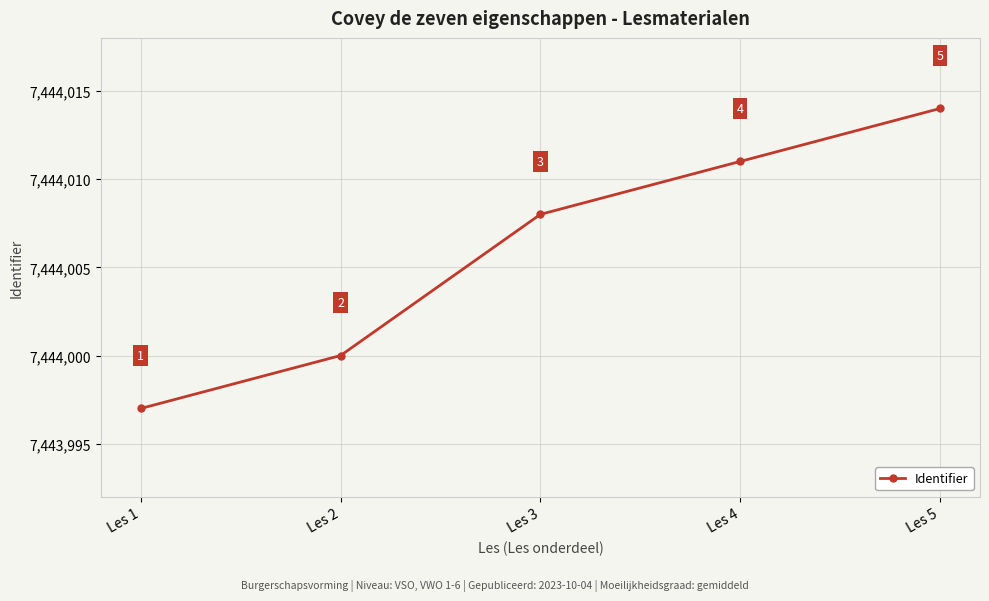

Where is the data nearest to the value 7444005?

Les 3